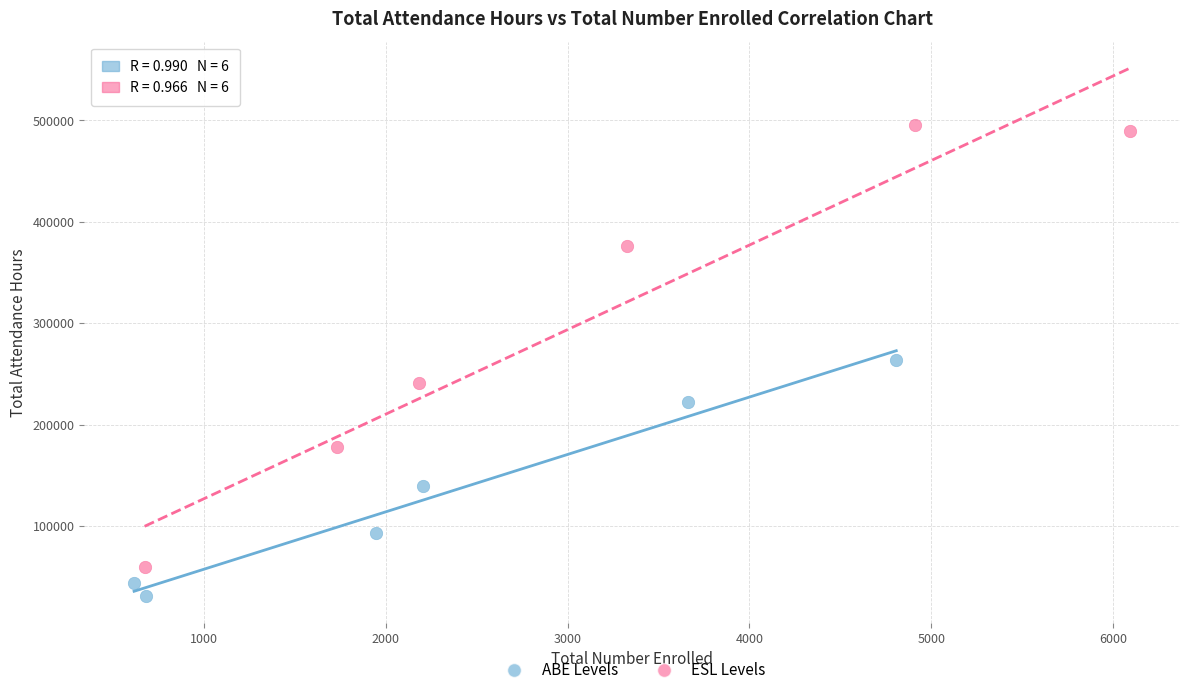

Which series contains the lowest Y value?

ABE Levels